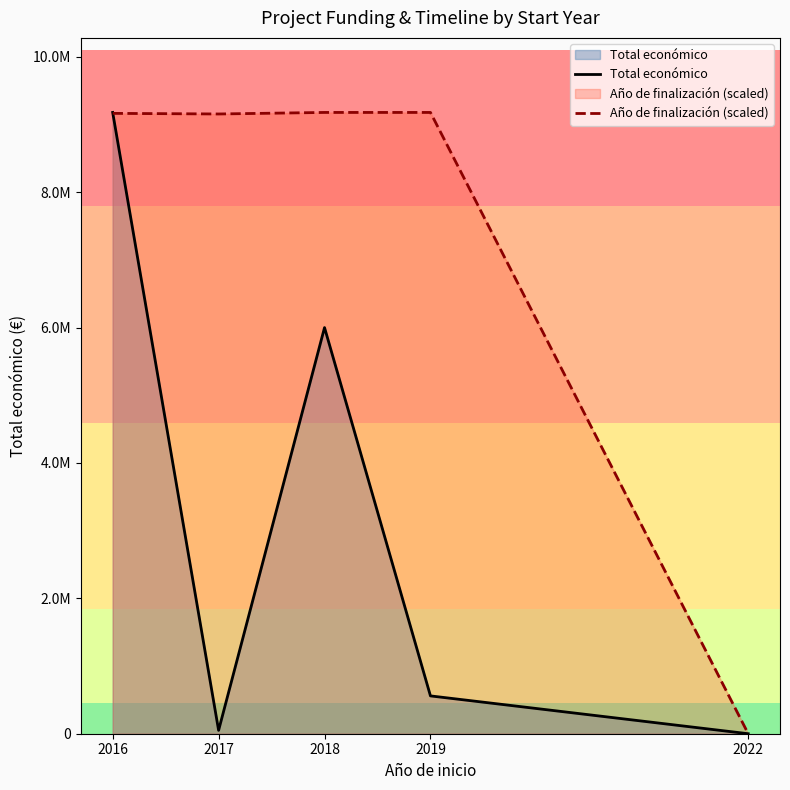

What is the value of the Año de finalización (scaled) point at the 1st from the left?

9165016.8